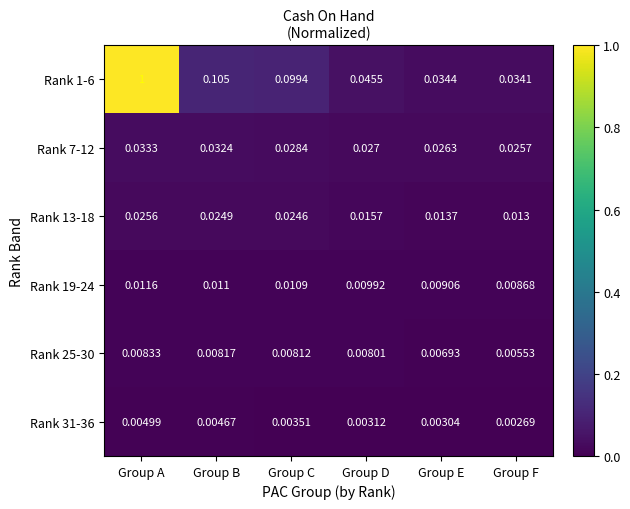

Which label corresponds to the largest value in the chart?

Group A